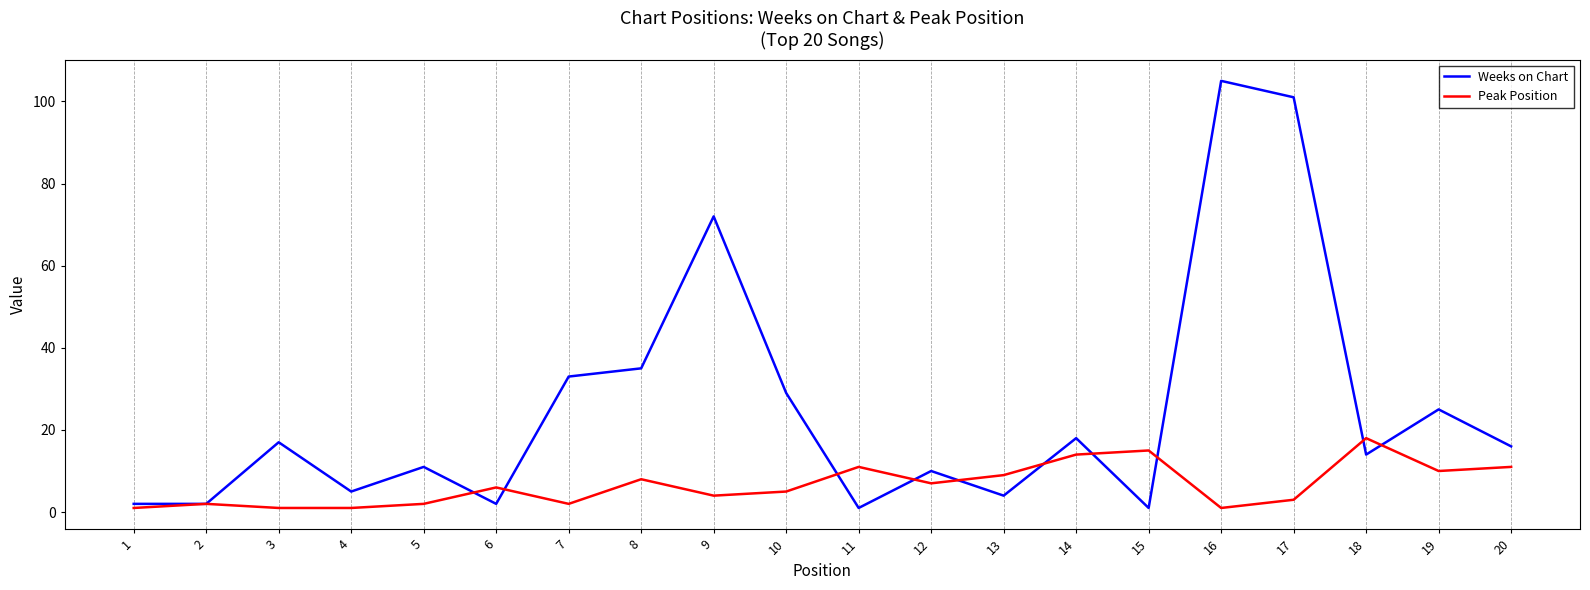

Which series changed the most between 7 and 15?

Weeks on Chart